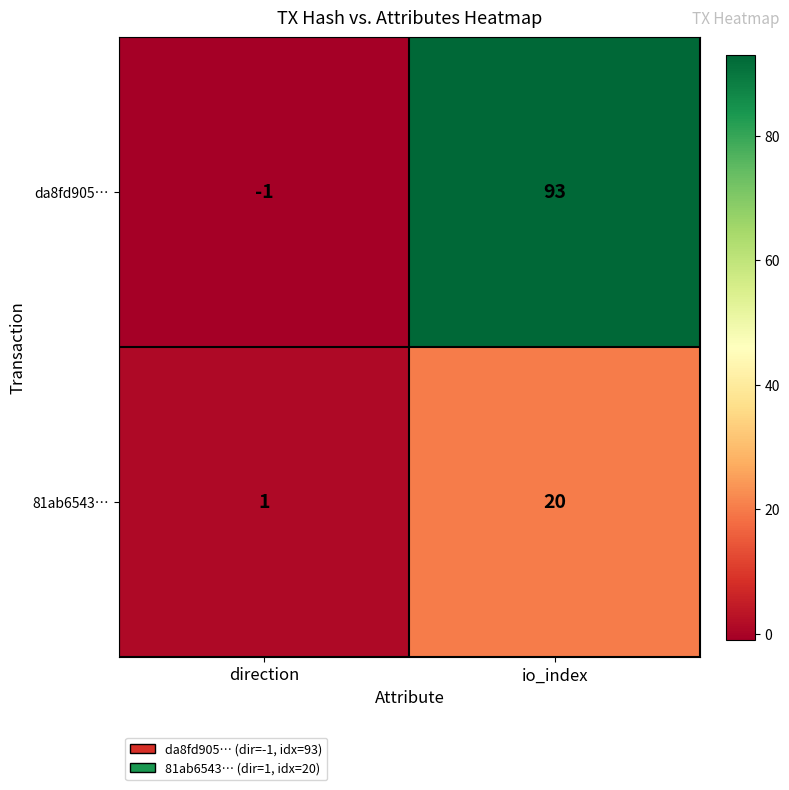

What is the approximate value of 81ab6543… at io_index?

20